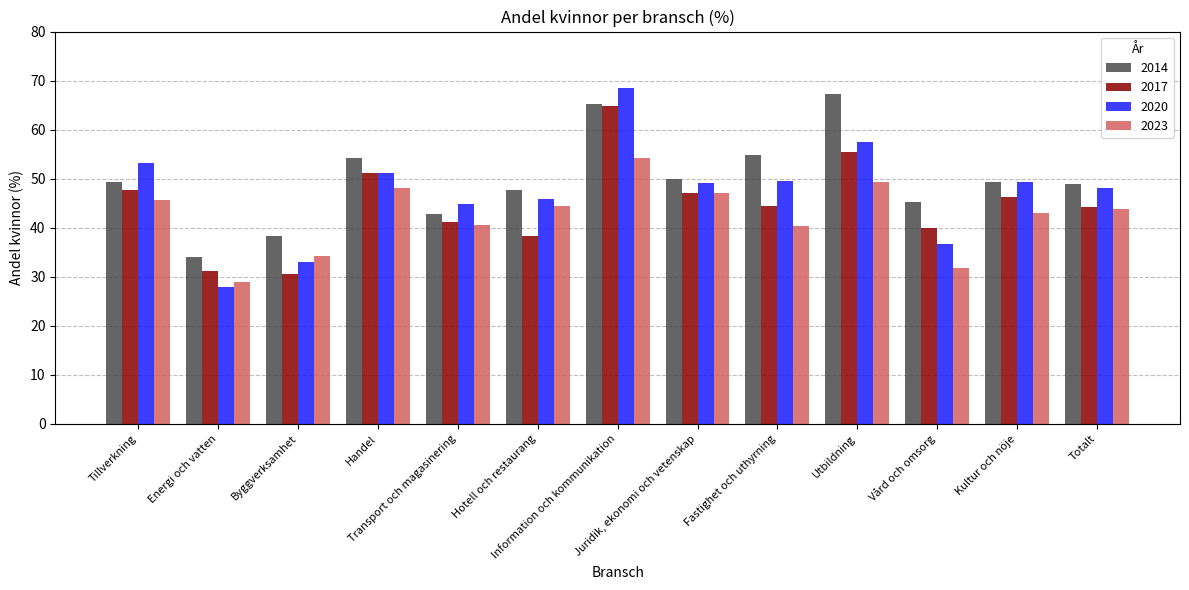

What is the difference between the second highest and second lowest values in the 2023 series?

17.7